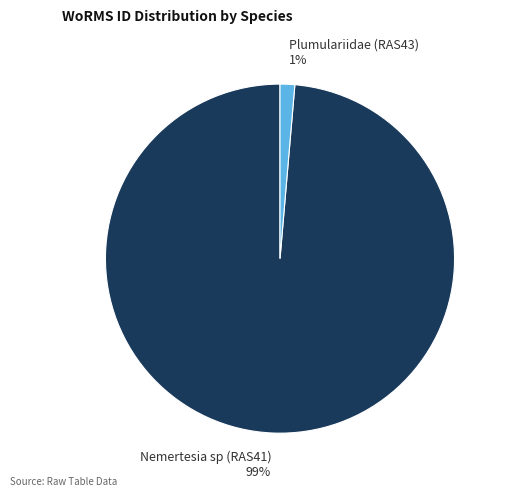

To the nearest percent, what is the average slice percentage?

50%